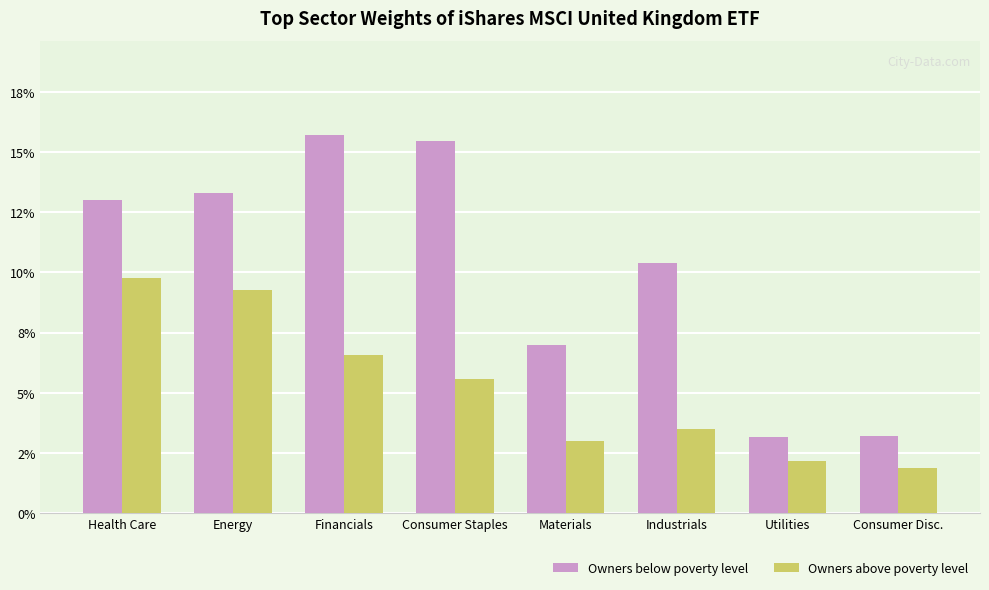

What position from the left is Consumer Staples?

4